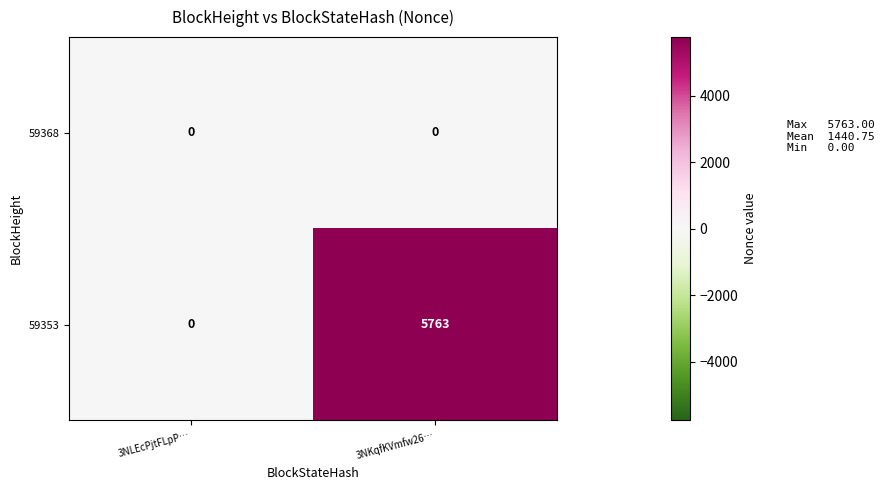

List the series in order of their peak value, lowest first.

59368, 59353